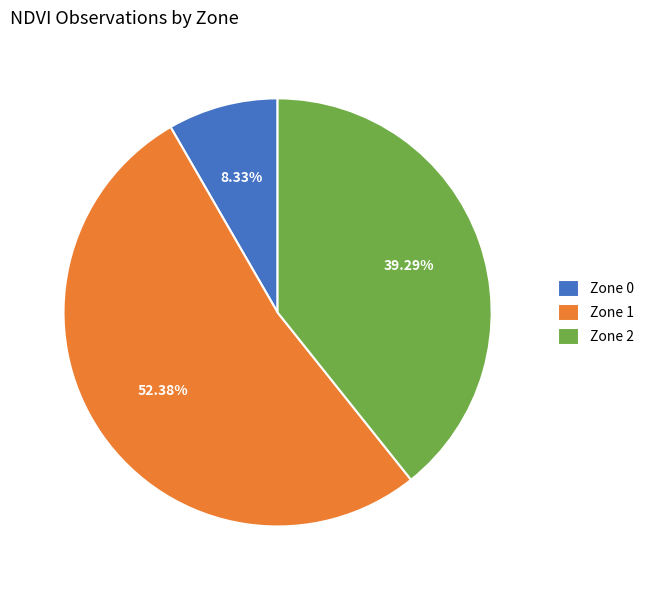

Which slice represents more than half of the pie?

Zone 1